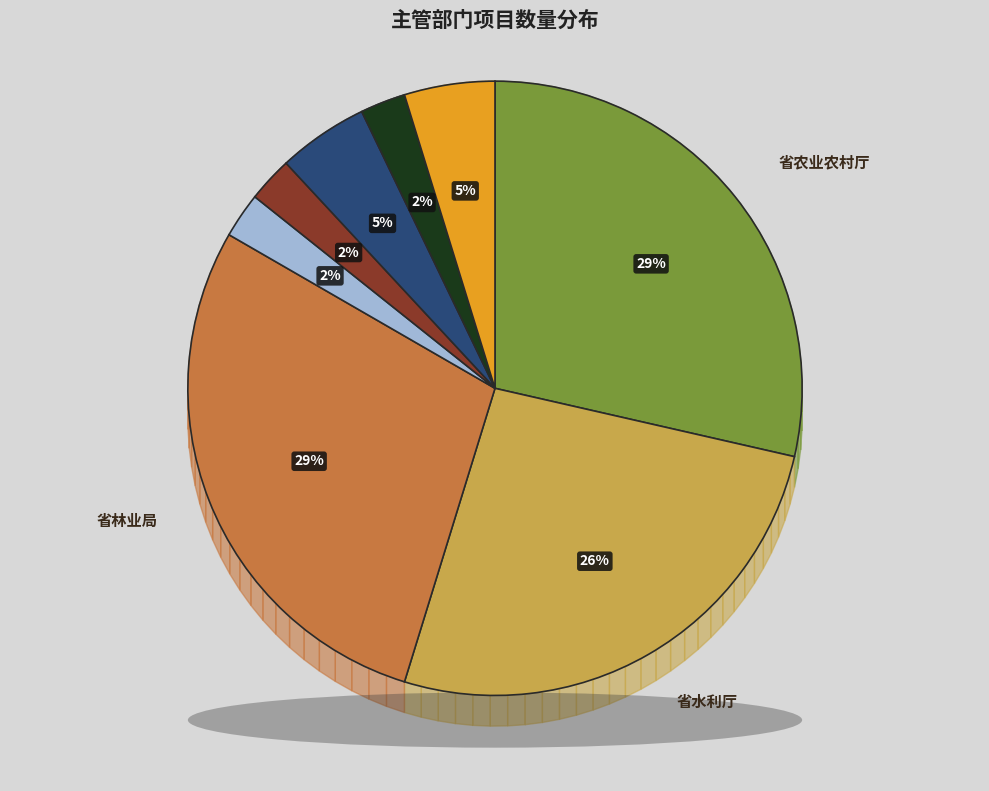

What is the largest slice in the pie chart?

省农业农村厅